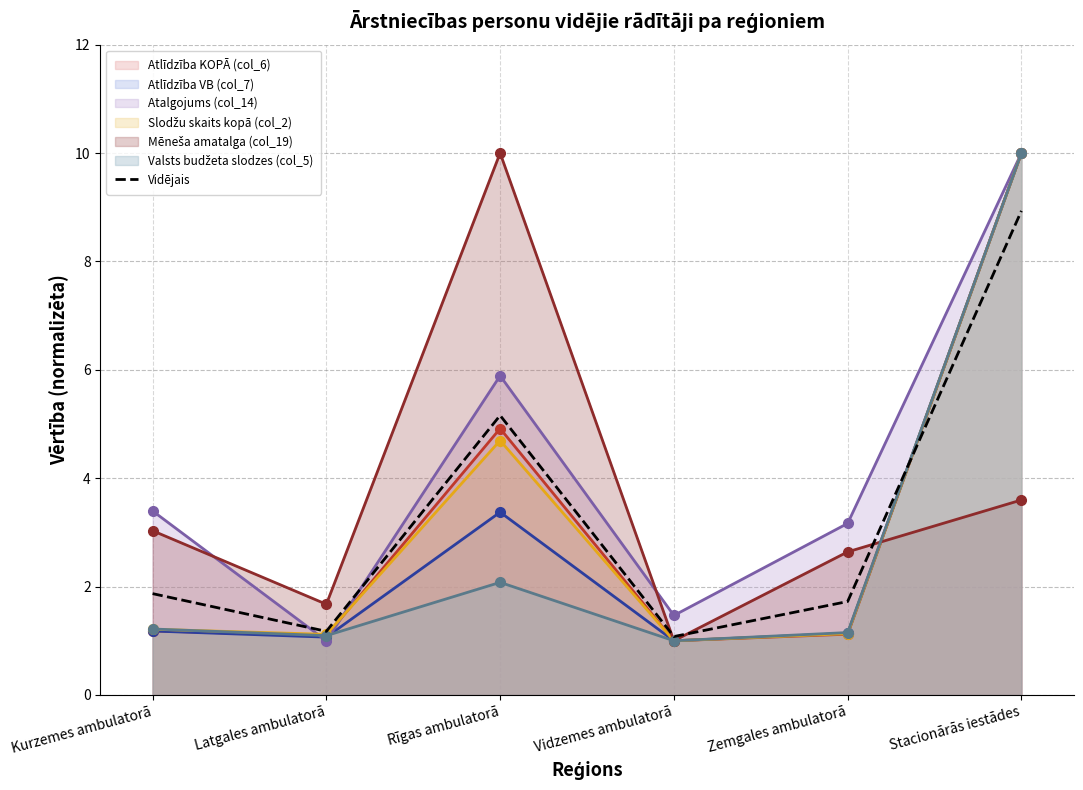

The value at Vidzemes ambulatorā is 1.5. True or false?

False